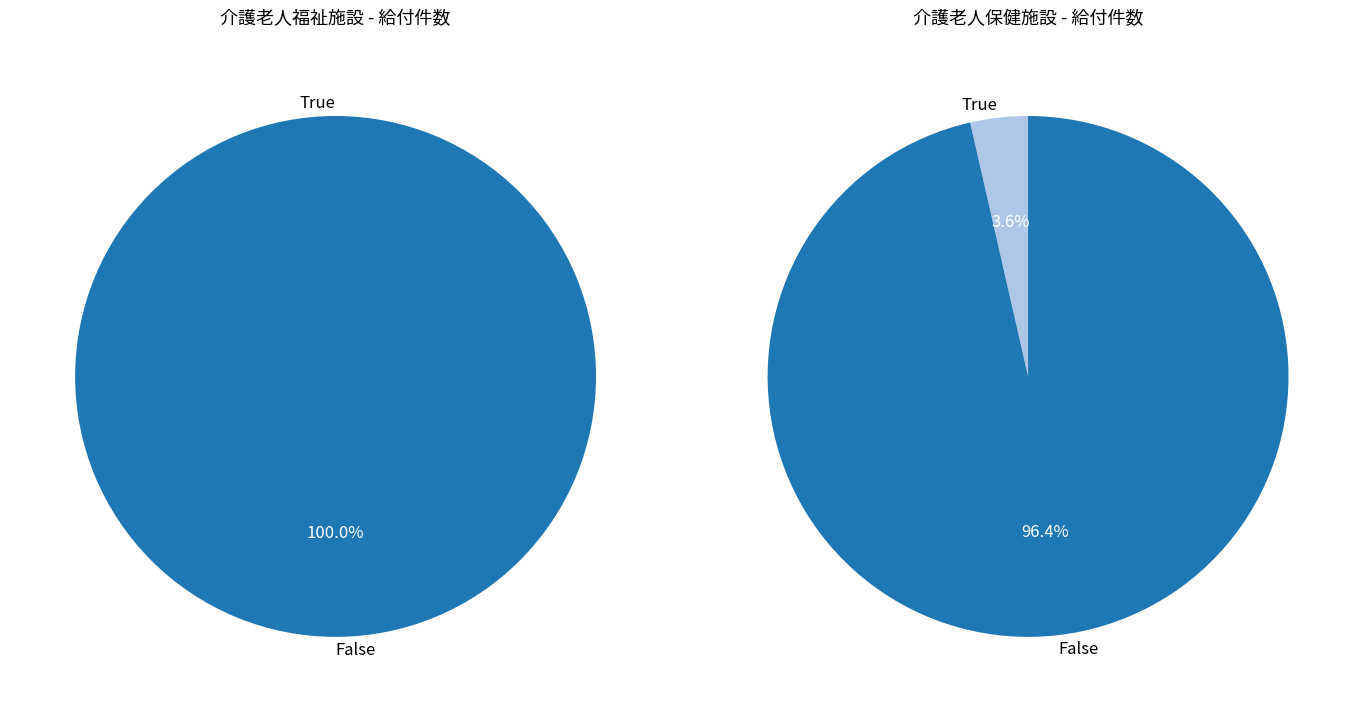

At 中野区, list the series in order from smallest to largest.

介護老人保健施設, 介護老人福祉施設